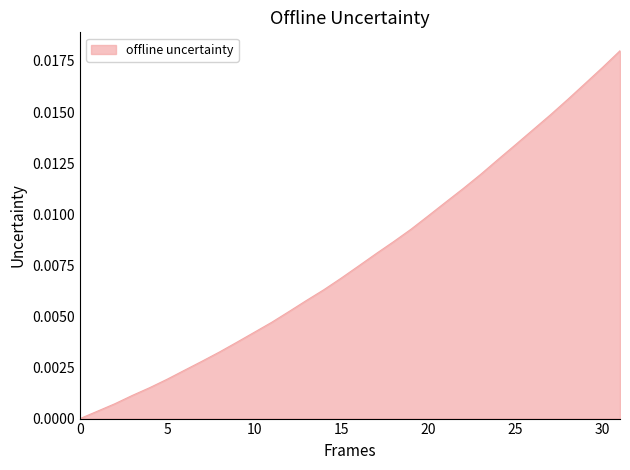

Between 10 and 5, which is larger?

10